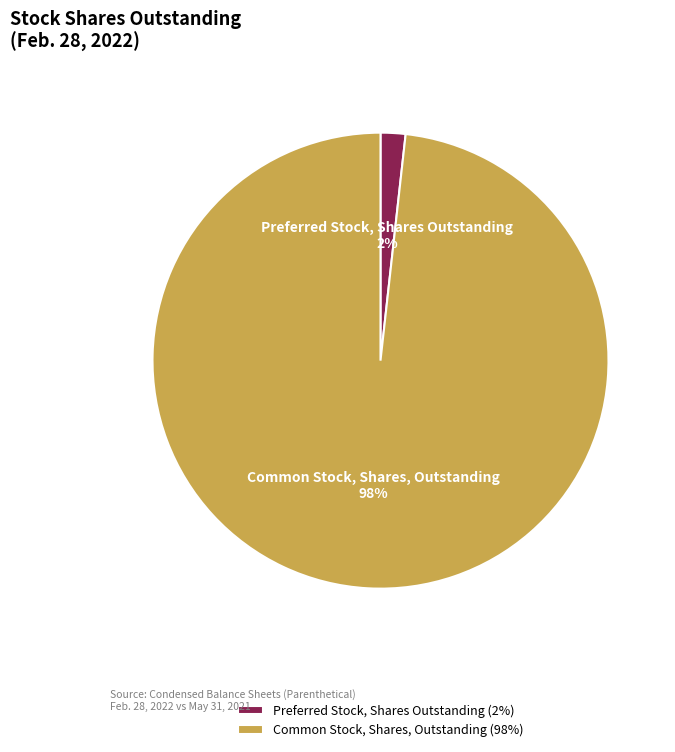

Rank the categories by value from highest to lowest.

Common Stock, Shares, Outstanding, Preferred Stock, Shares Outstanding